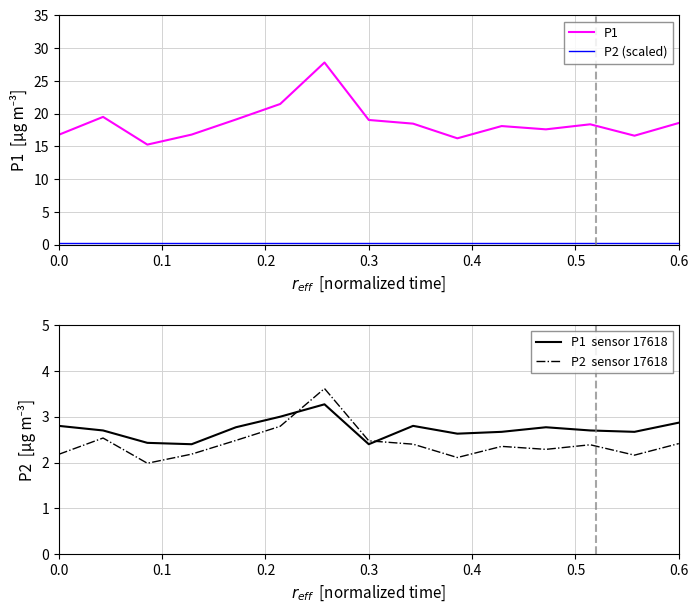

What is the lowest value of the P1 series?

15.3